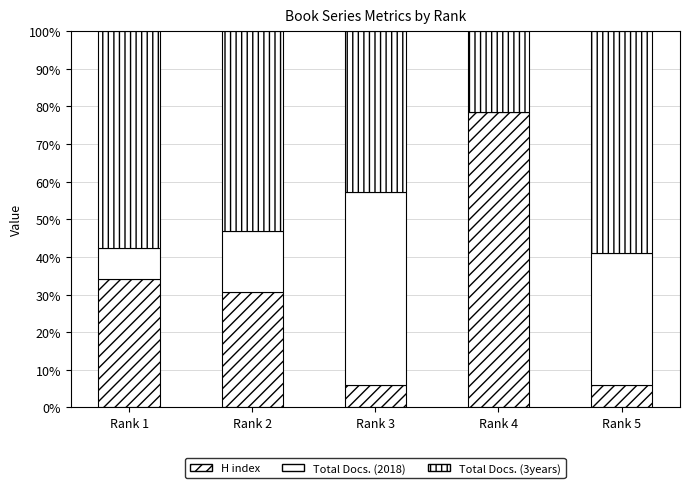

Count the number of data series in this chart.

3